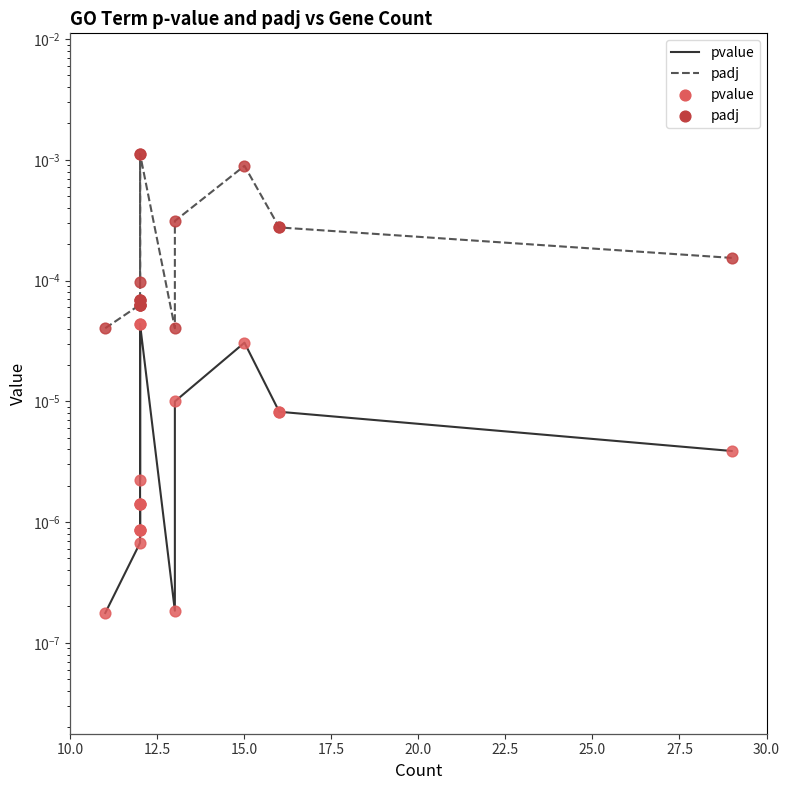

What are all the series names shown in the legend?

pvalue, padj